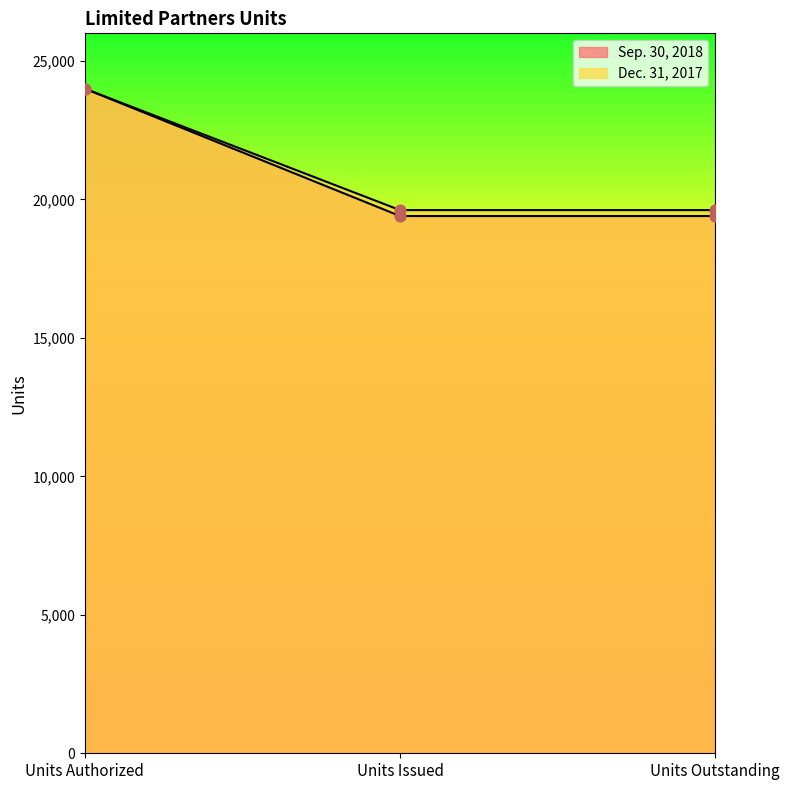

Which series contains the highest Y value?

Sep. 30, 2018